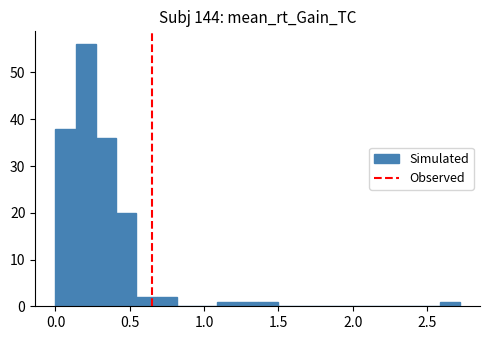

Around what value on the x-axis is the tallest bar? Give the approximate position of its centre, as read against the axis.

0.20